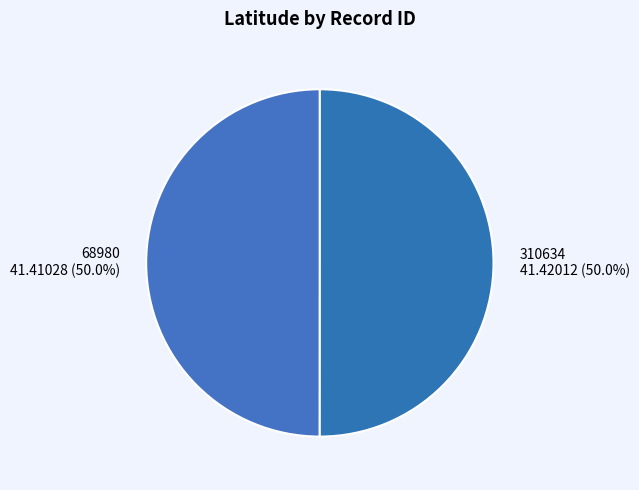

What is the ratio of the value at 68980 to the value at 310634?

1.0